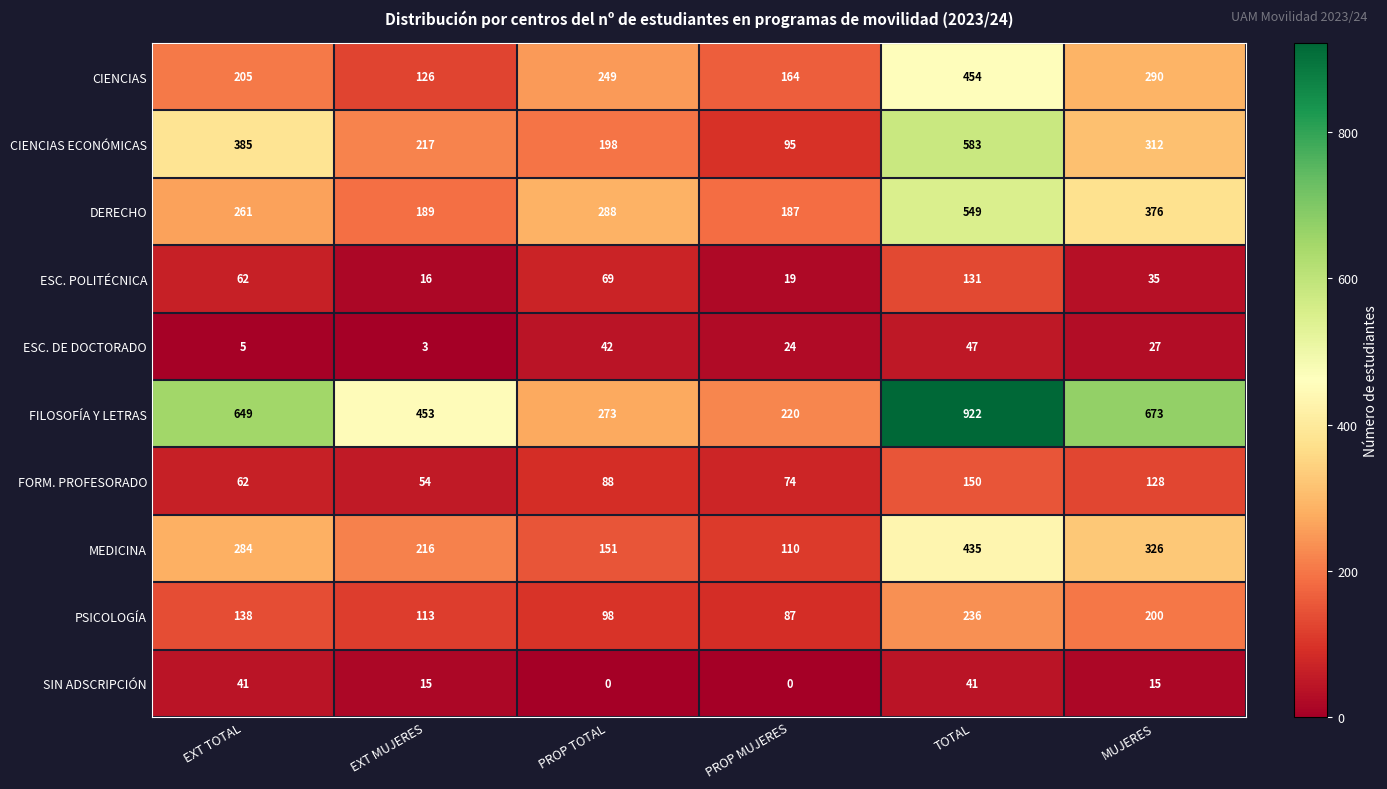

At EXT MUJERES, list the series in order from largest to smallest.

FILOSOFÍA Y LETRAS, CIENCIAS ECONÓMICAS, MEDICINA, DERECHO, CIENCIAS, PSICOLOGÍA, FORM. PROFESORADO, ESC. POLITÉCNICA, SIN ADSCRIPCIÓN, ESC. DE DOCTORADO